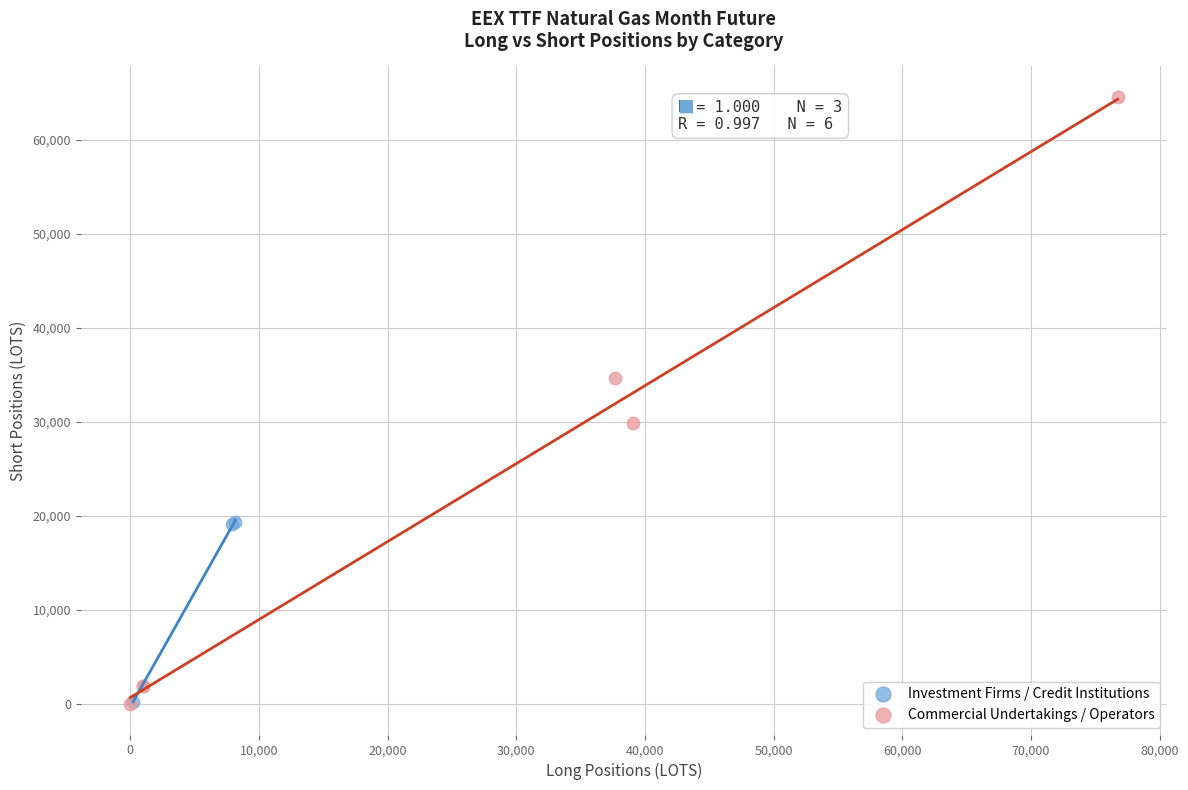

Which series has the widest spread of Y values?

Commercial Undertakings / Operators